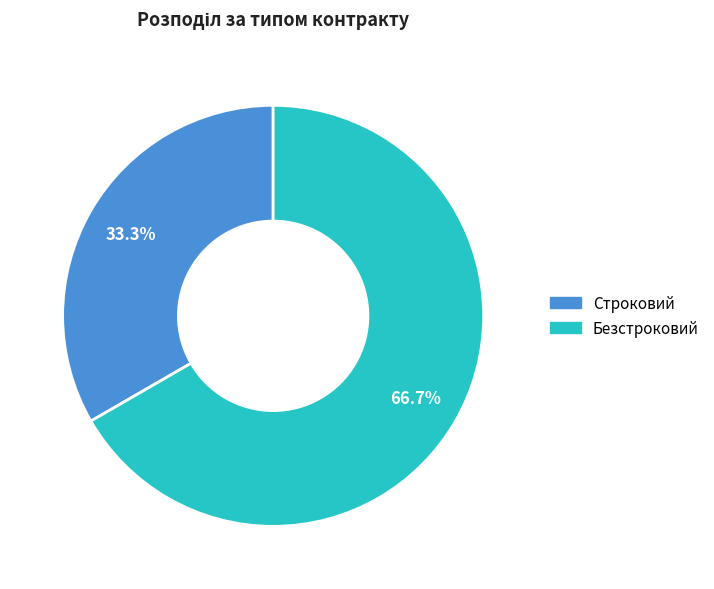

Between Строковий and Безстроковий, which is larger?

Безстроковий